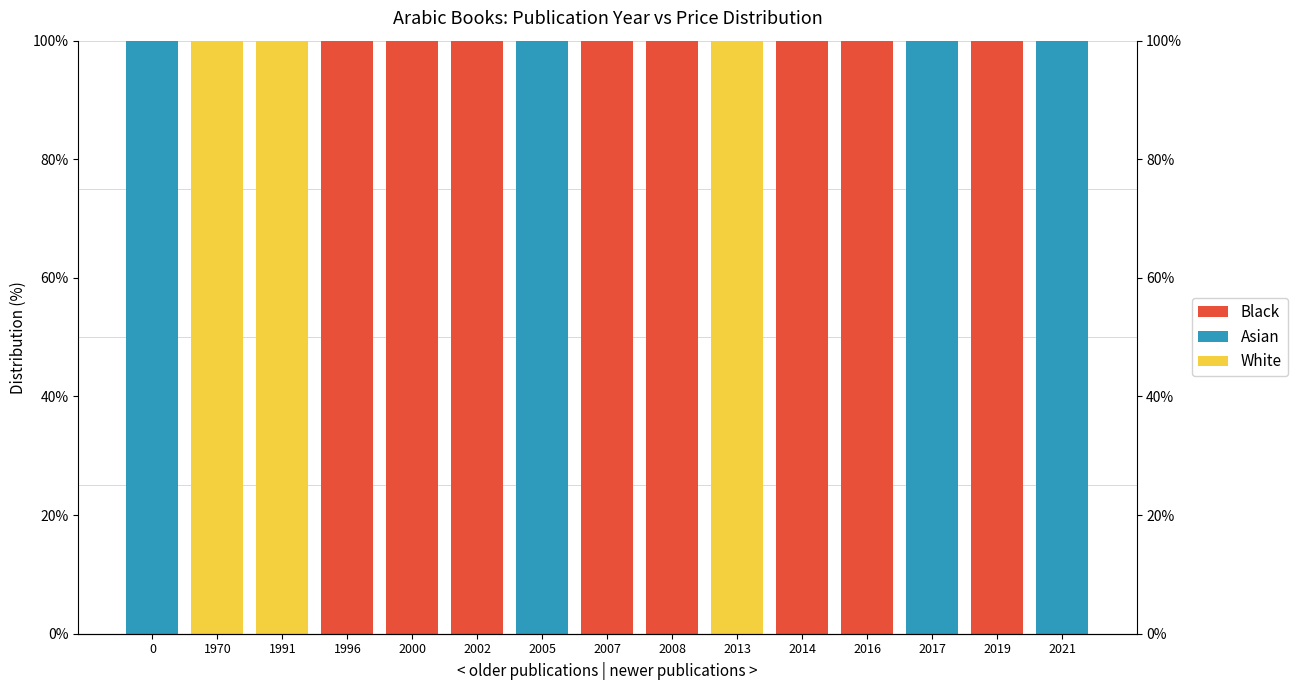

Between 0 and 2014, which series saw the biggest shift?

Asian